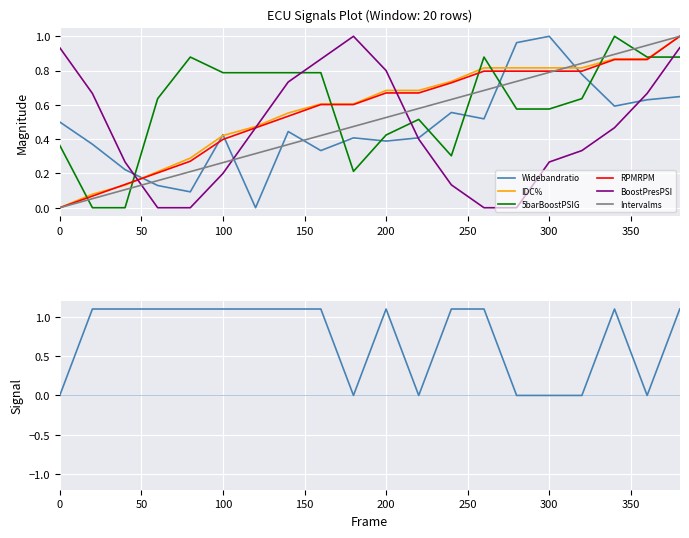

True or false: 5barBoostPSIG has more than 1 points higher than both neighbors.

True